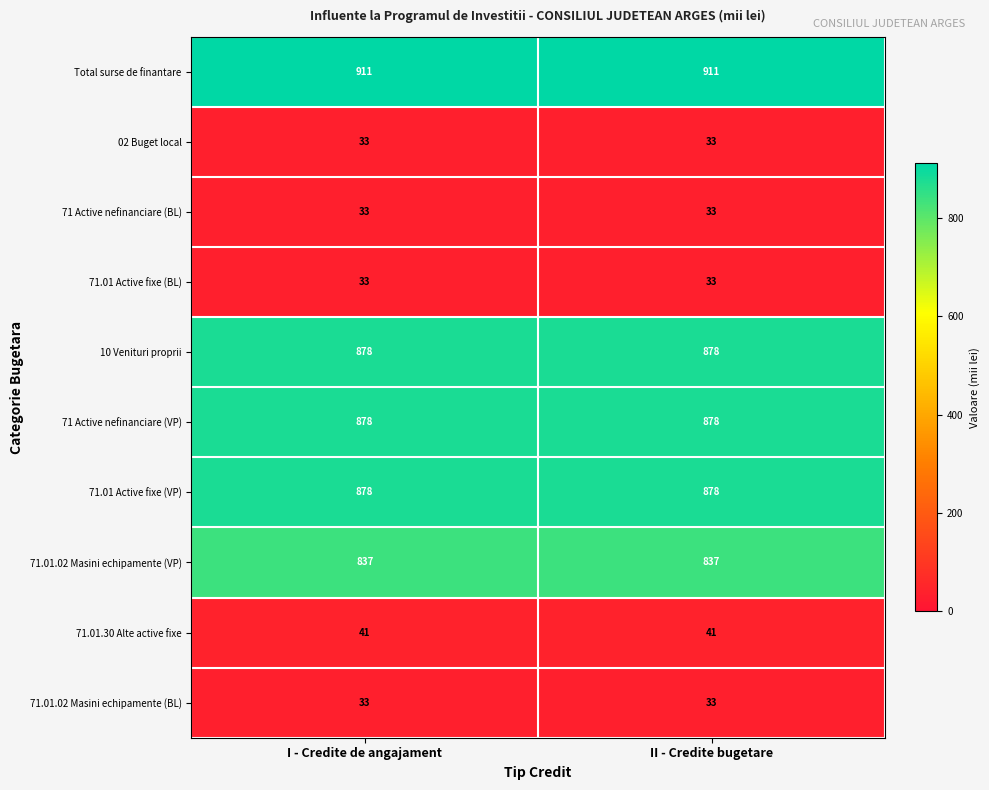

True or false: 71 Active nefinanciare (VP) has a value of 878 at I - Credite de angajament.

True